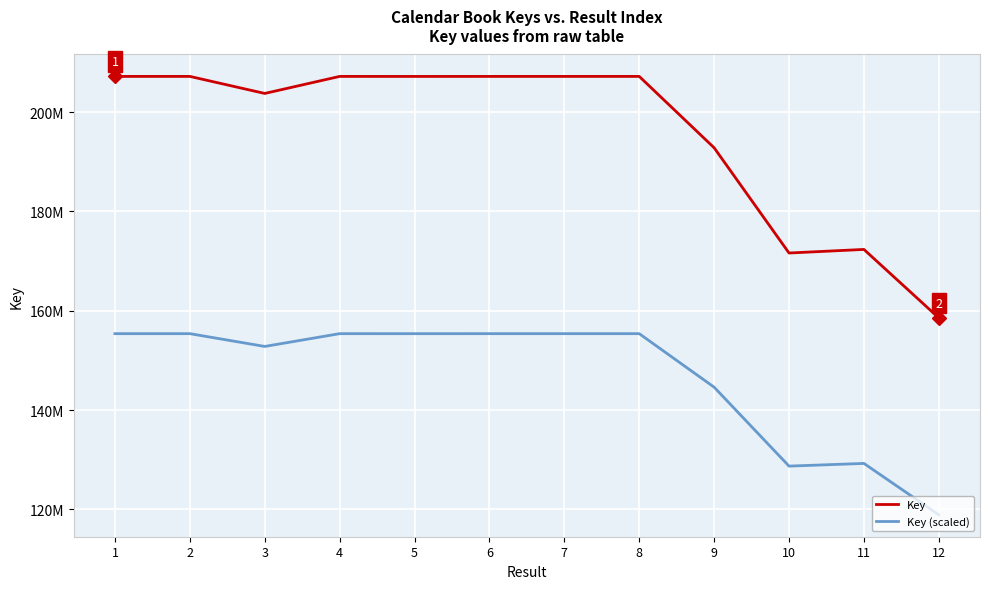

Between 3 and 4, which series saw the biggest shift?

Key